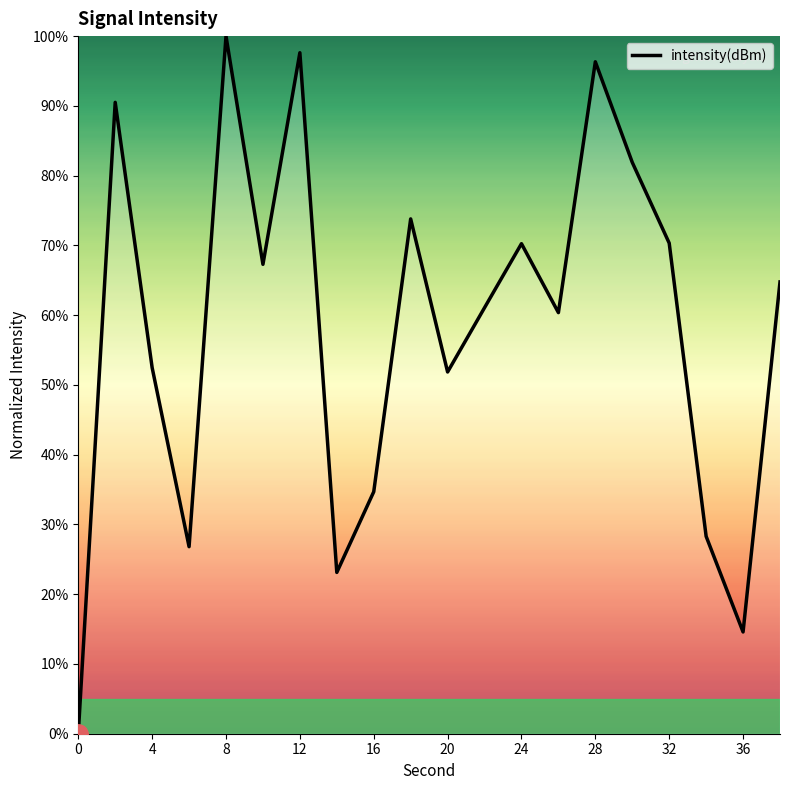

What is the maximum value shown in the chart?

100.0